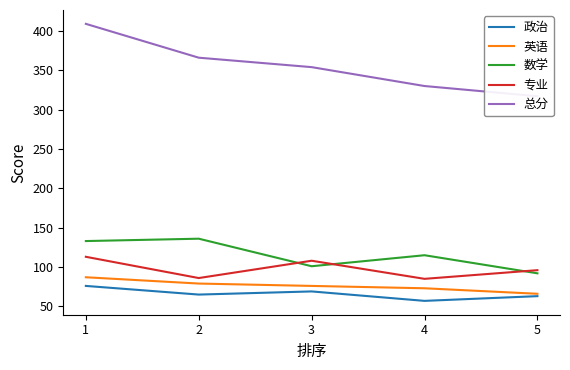

Where does the 数学 series first go above 115?

1